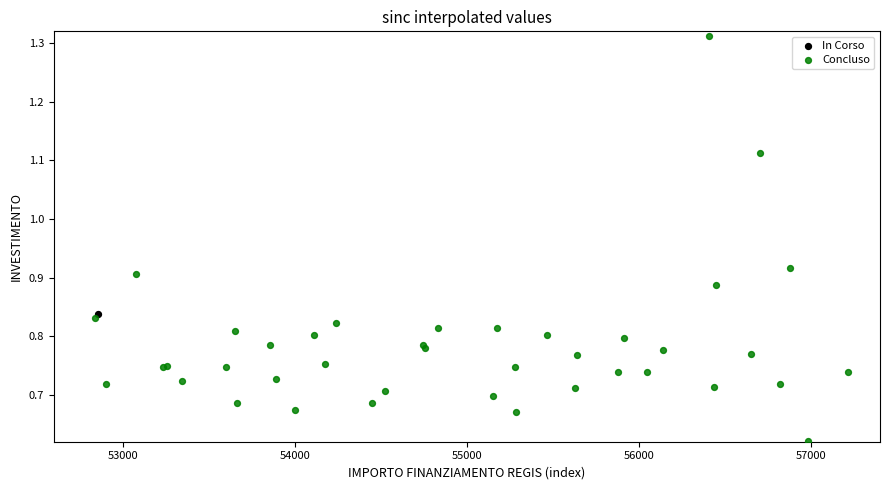

What are all the series names shown in the legend?

In Corso, Concluso